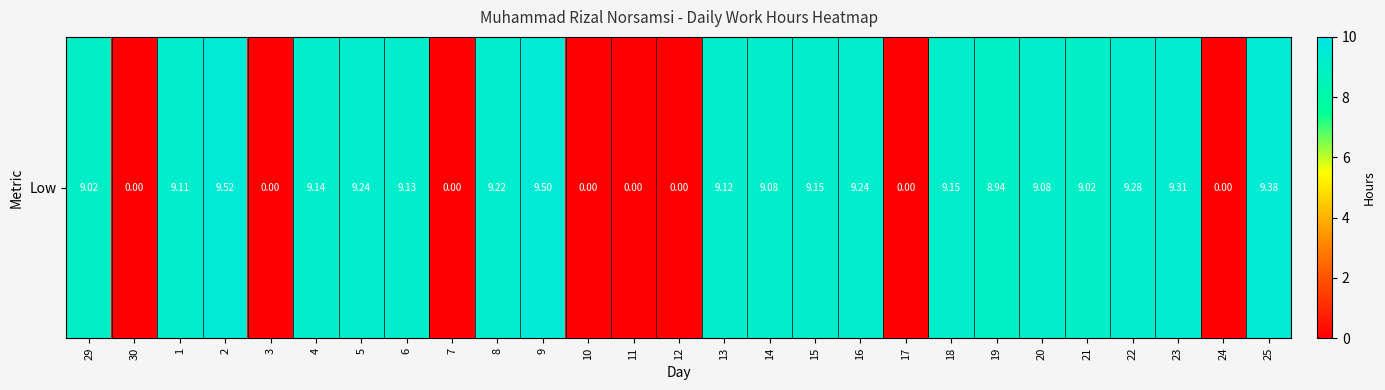

Which label corresponds to the smallest value in the chart?

30